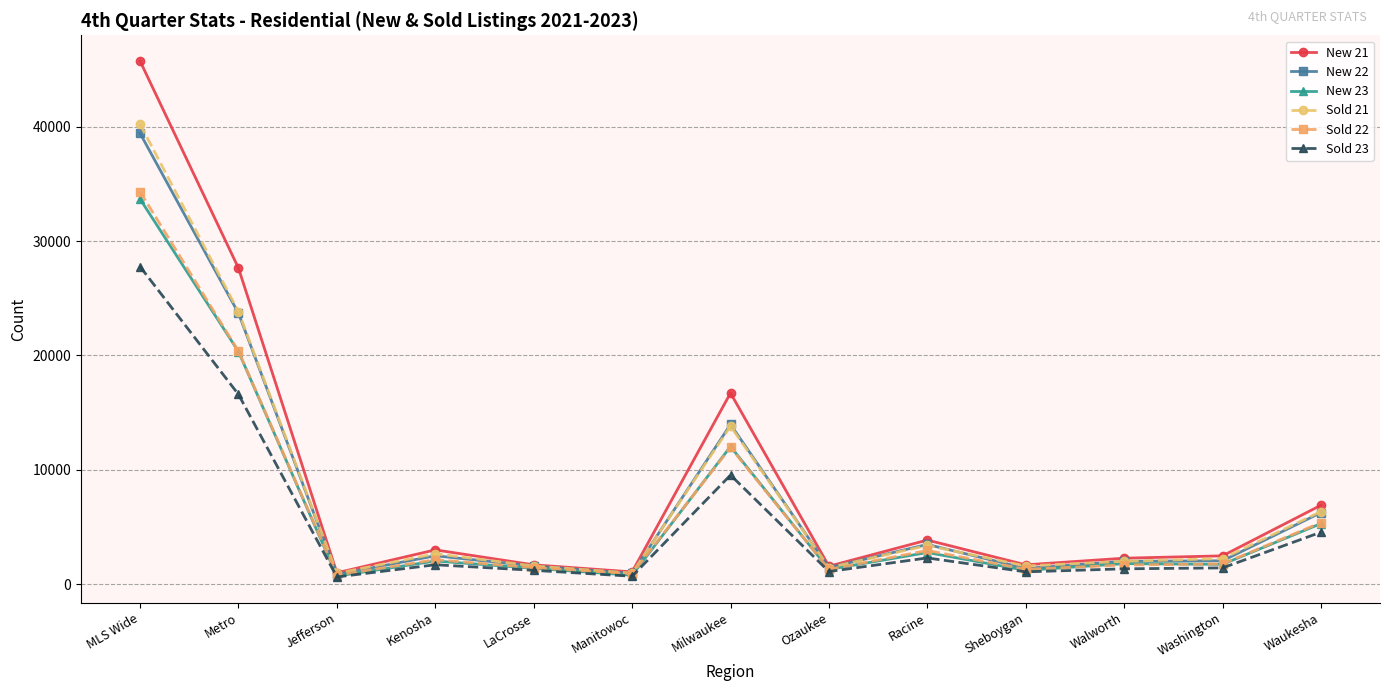

What are all the series names shown in the legend?

New 21, New 22, New 23, Sold 21, Sold 22, Sold 23